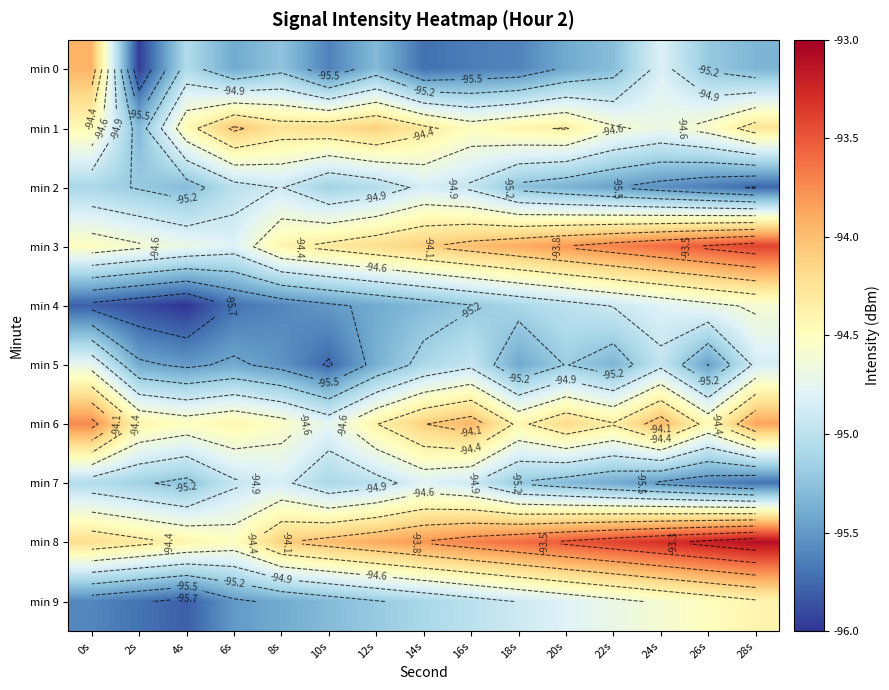

What is the sum of the min 1 values at 12s and 0s?

-188.5